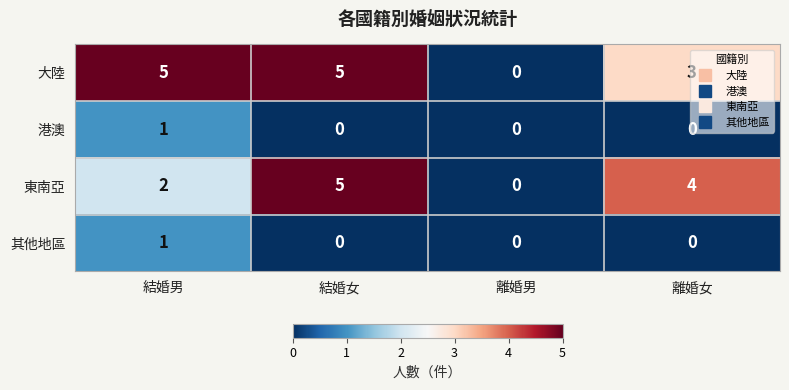

What is the spread (max minus min) of values at 結婚女?

5